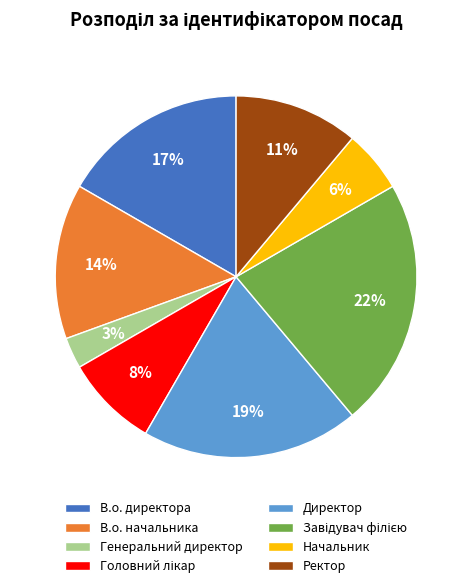

True or false: Ректор accounts for 11% of the total.

True